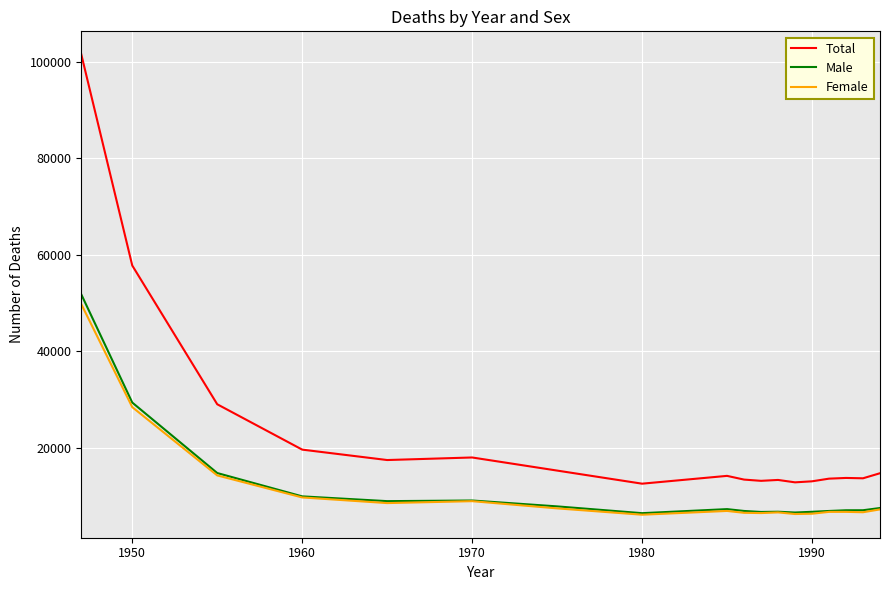

Which series has the largest total across all categories?

Total